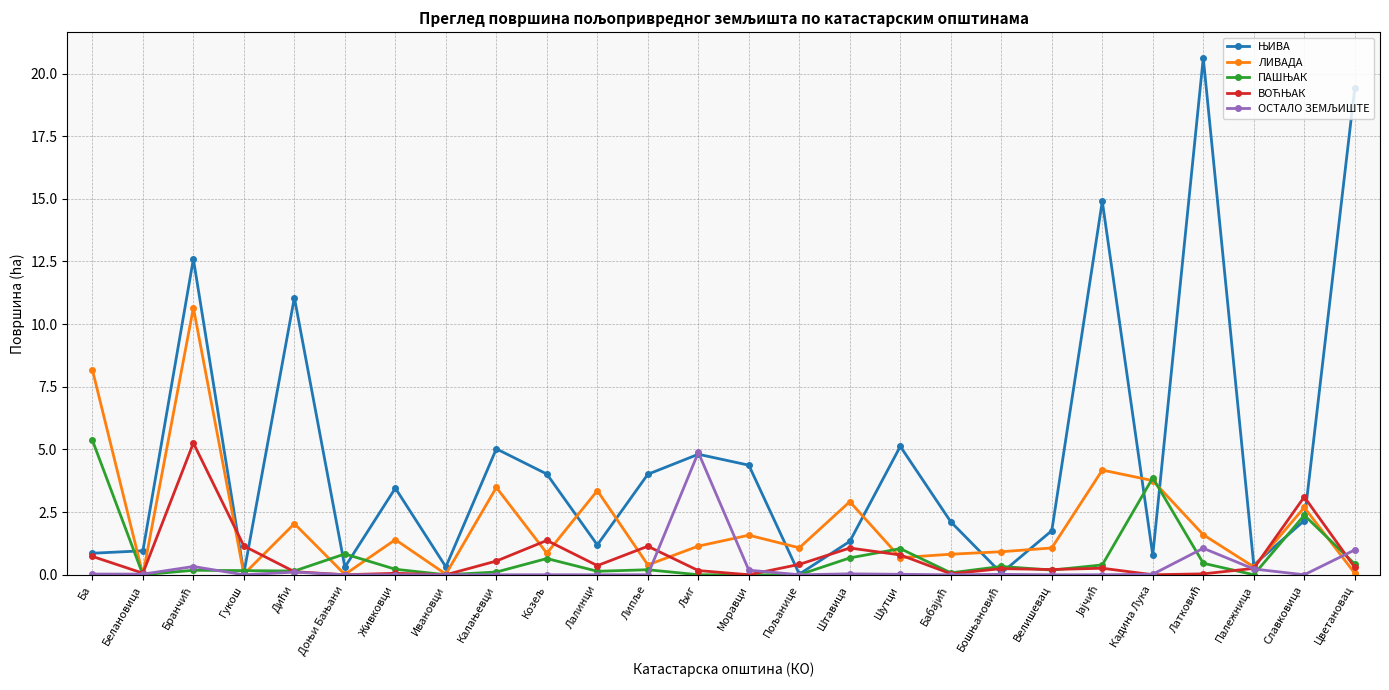

What is the label of the 1st point from the left?

Ба